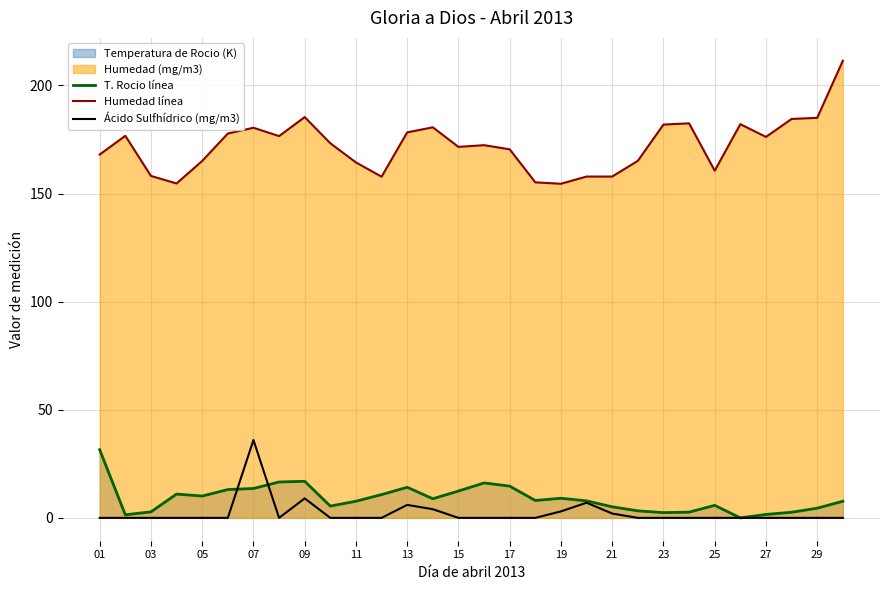

What is the greatest value displayed?

211.4